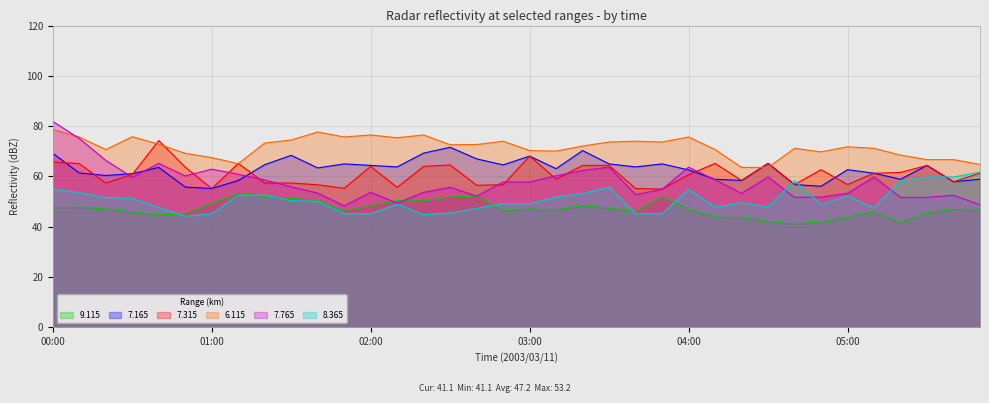

True or false: 6.115 has more than 0 interior local peaks.

True